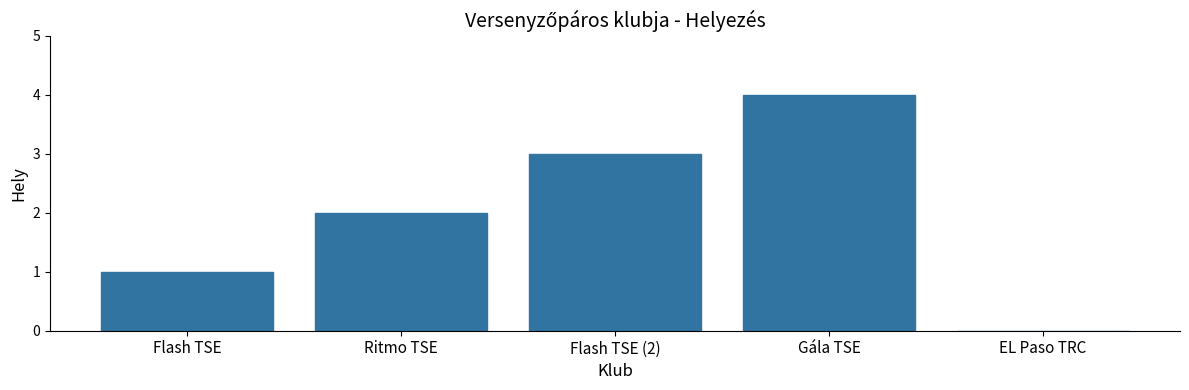

Which category has the highest value across all series?

Gála TSE